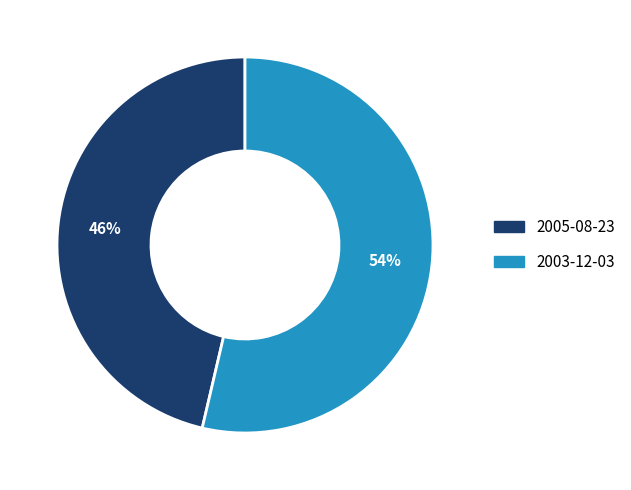

Is it true that 2005-08-23 is 46% of the pie?

True